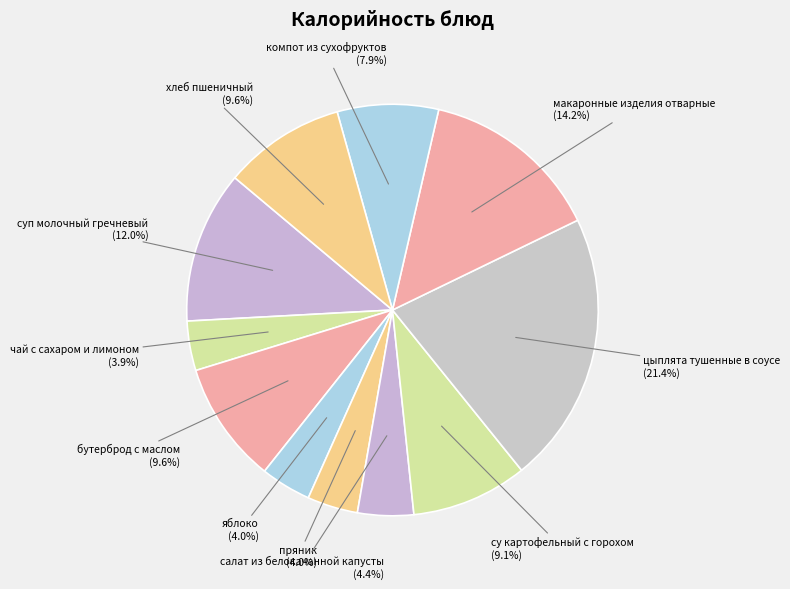

To the nearest percent, what is the difference between the largest and smallest slice percentages?

18%